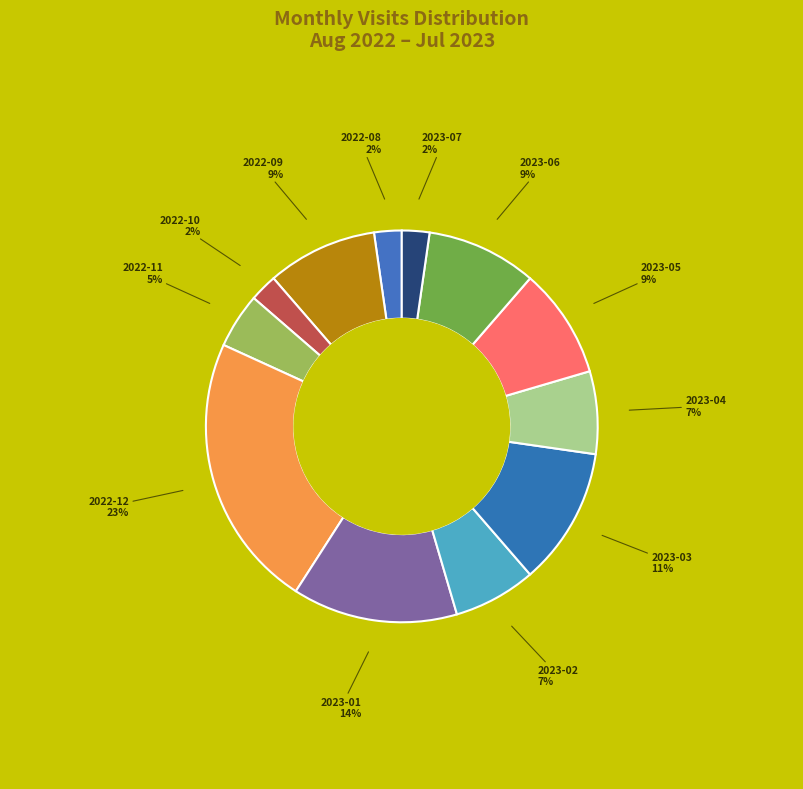

Between 2023-03 and 2023-04, which is larger?

2023-03